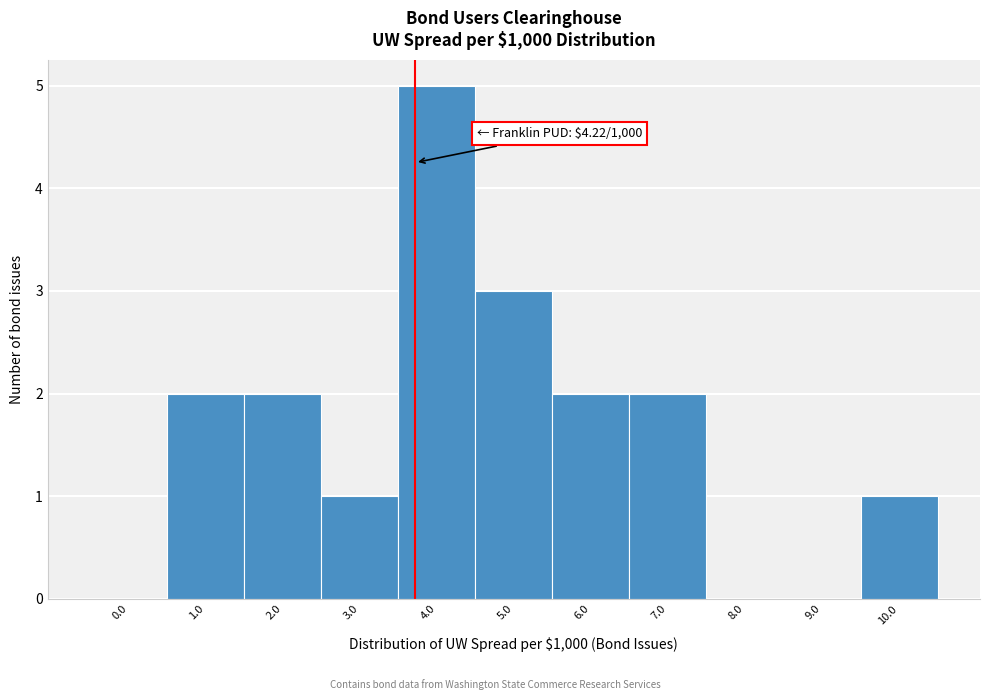

Reading left to right, what are all the values shown in this chart?

0.0=0	1.0=2	2.0=2	3.0=1	4.0=5	5.0=3	6.0=2	7.0=2	8.0=0	9.0=0	10.0=1